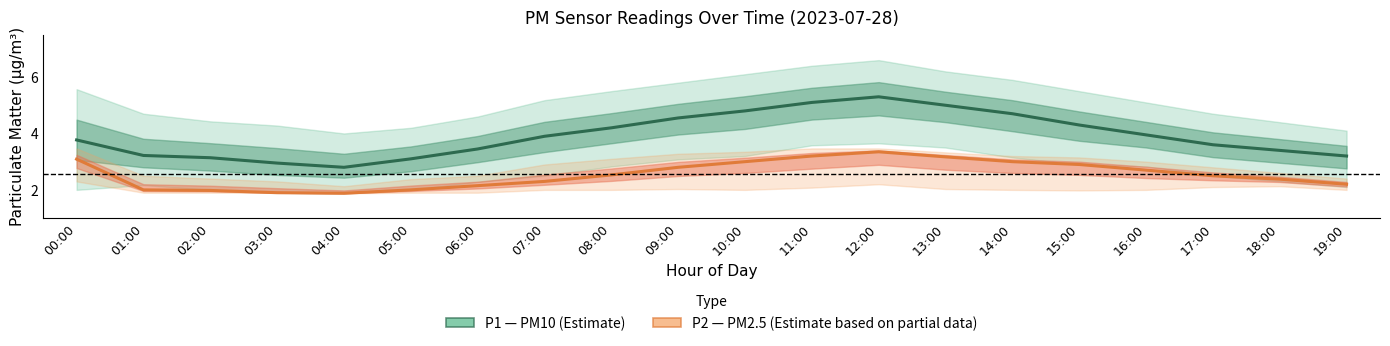

The P1 (PM10) series shows 3.8 at 00:00. True or false?

True